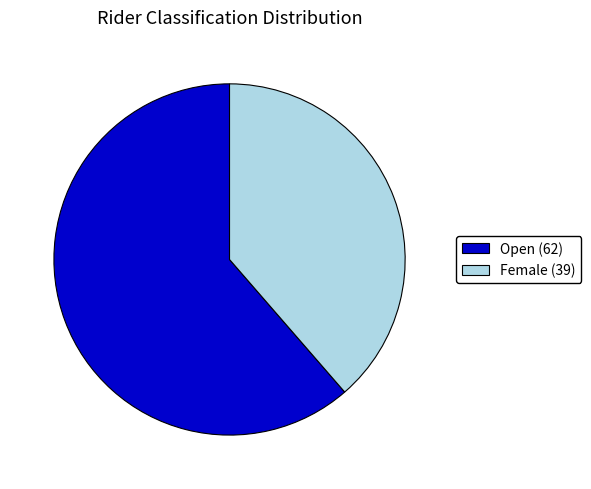

What is the ratio of the value at Female to the value at Open?

0.6